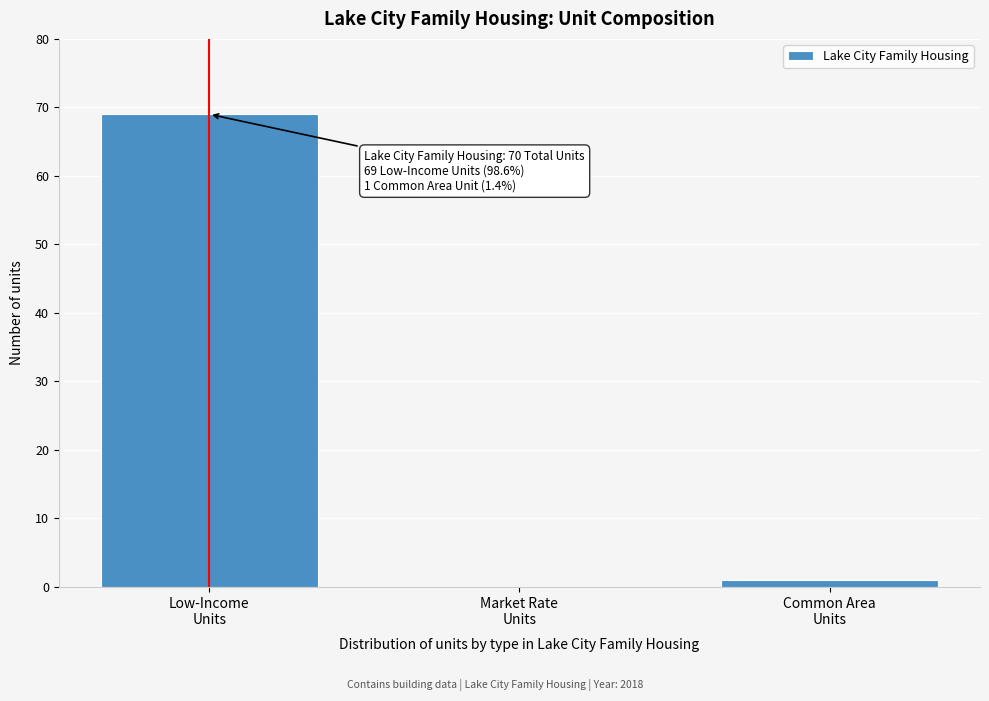

What is the greatest value displayed?

69